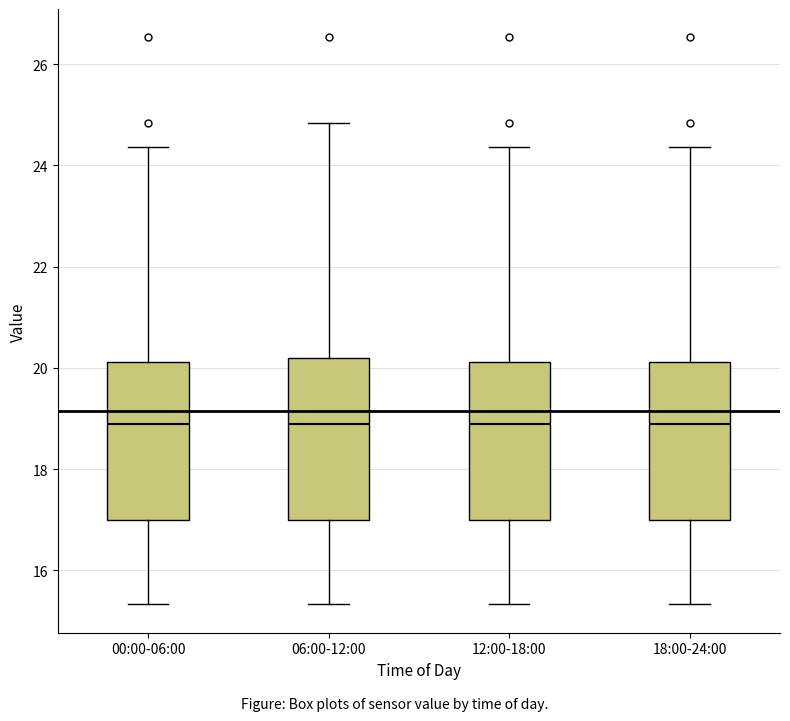

Where is the upper edge of the box for 00:00-06:00 on the y-axis? The values are not printed on the chart, so give them approximately, as read against the axis.

20.2